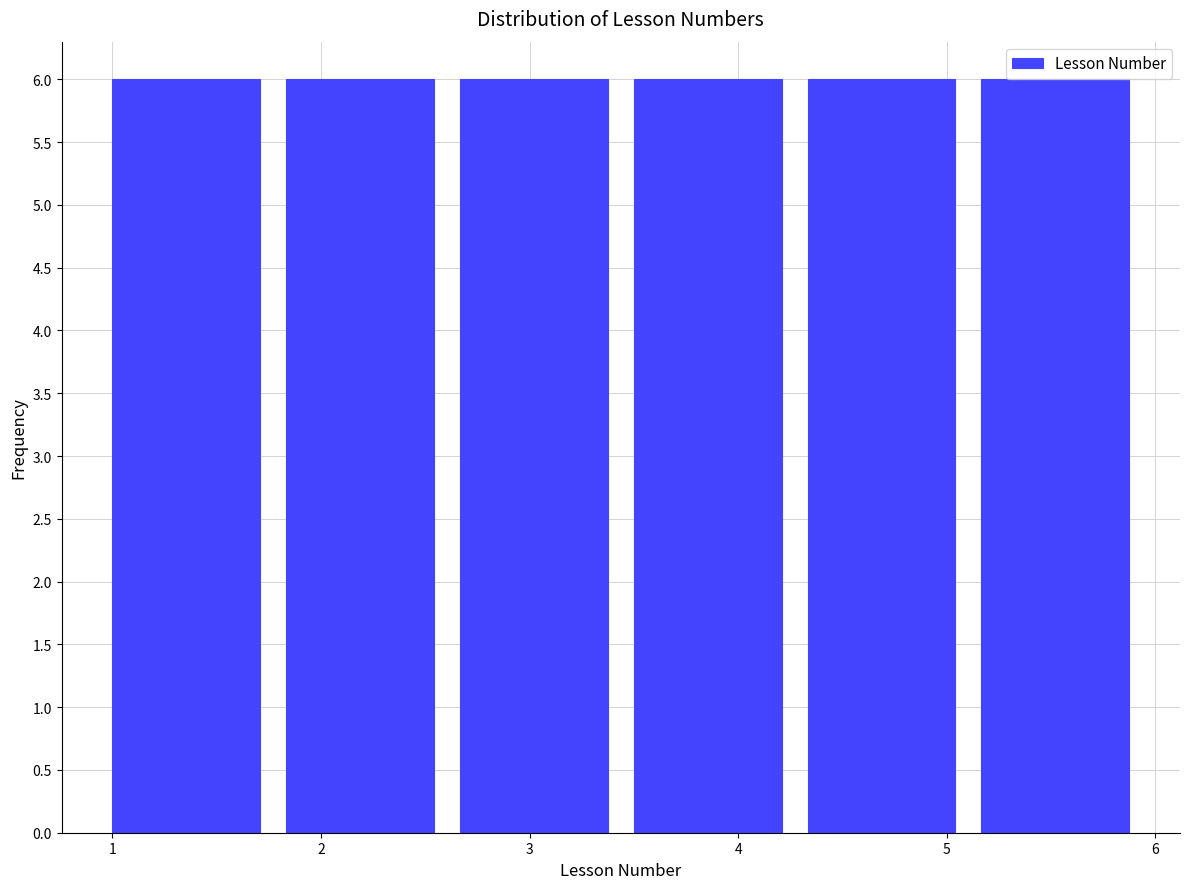

How tall is the bar that spans 1.0 to 1.8 on the x-axis? Neither the bar edges nor the heights are printed on the chart, so give them approximately, as read against the axes.

6